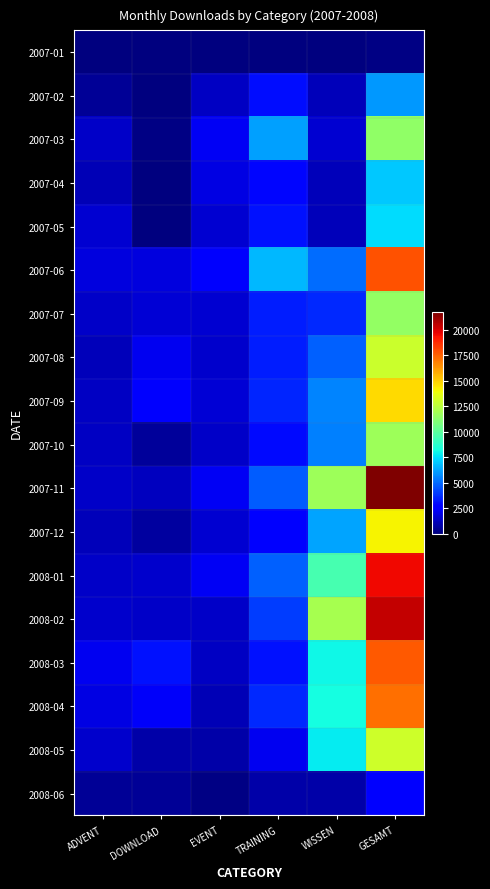

How many data points does each series have?

6